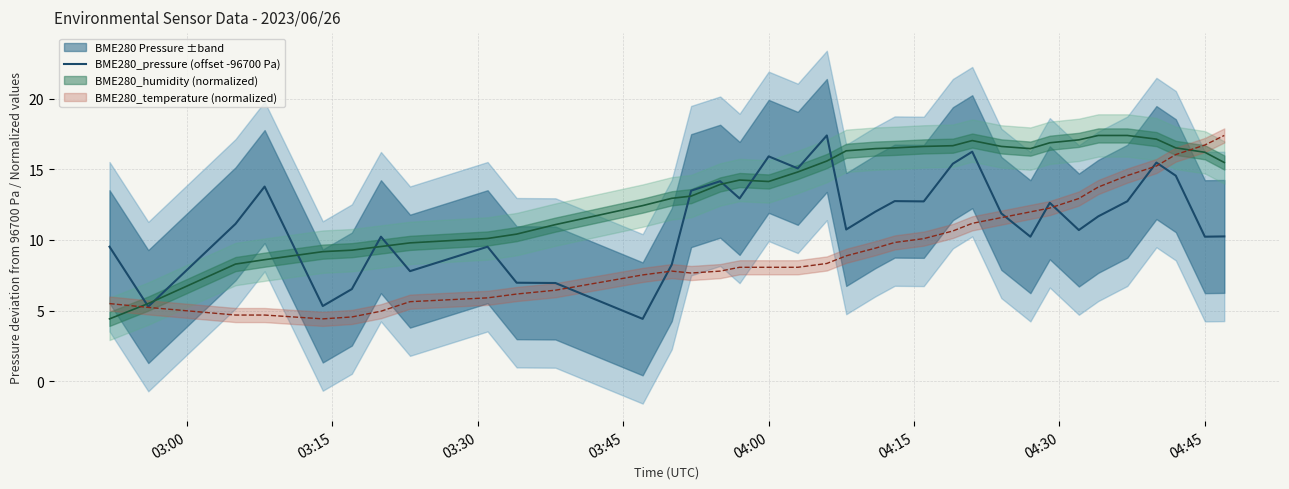

How many data points does each series have?

35